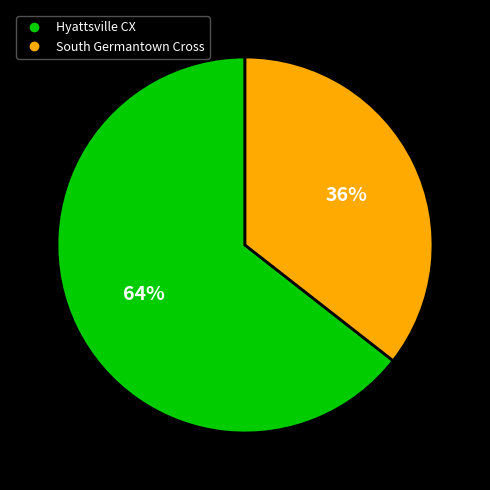

Which category has the smallest portion of the pie?

South Germantown Cross